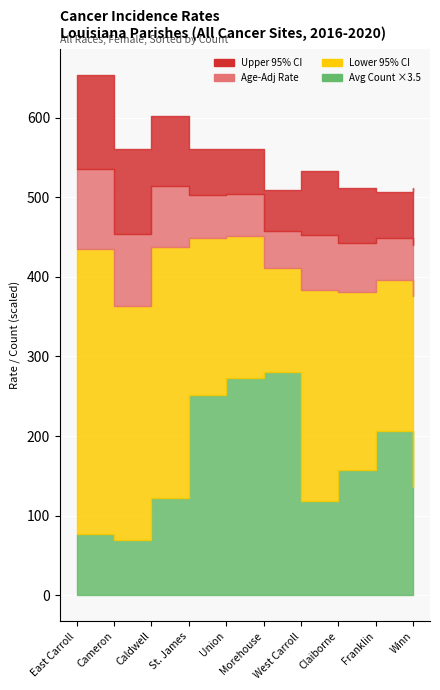

Reading left to right, transcribe all the data shown in this chart.

Upper 95% CI: East Carroll=653.3	Cameron=561.0	Caldwell=601.4	St. James=560.4	Union=560.8	Morehouse=508.4	West Carroll=532.8	Claiborne=511.0	Franklin=506.4	Winn=511.2
Age-Adjusted Rate: East Carroll=535.6	Cameron=454.2	Caldwell=514.0	St. James=502.3	Union=503.4	Morehouse=457.9	West Carroll=453.1	Claiborne=442.0	Franklin=448.8	Winn=439.7
Average Annual Count: East Carroll=22.0	Cameron=20.0	Caldwell=35.0	St. James=72.0	Union=78.0	Morehouse=80.0	West Carroll=34.0	Claiborne=45.0	Franklin=59.0	Winn=39.0
Lower 95% CI: East Carroll=435.2	Cameron=363.8	Caldwell=437.2	St. James=449.1	Union=450.7	Morehouse=411.5	West Carroll=383.3	Claiborne=380.8	Franklin=396.3	Winn=376.4